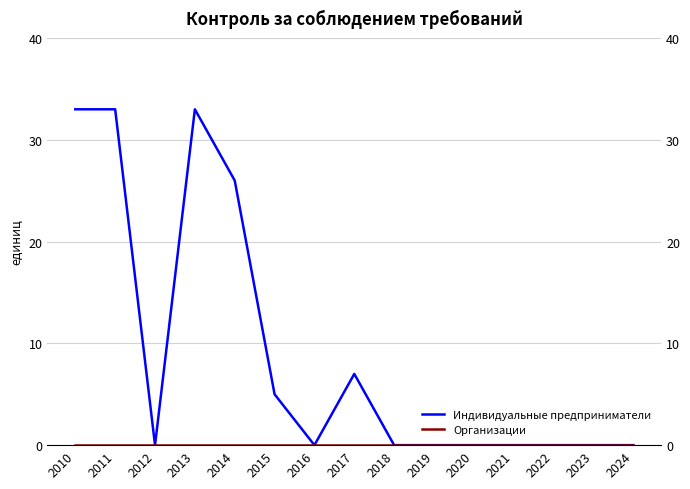

What are all the series names shown in the legend?

Индивидуальные предприниматели, Организации